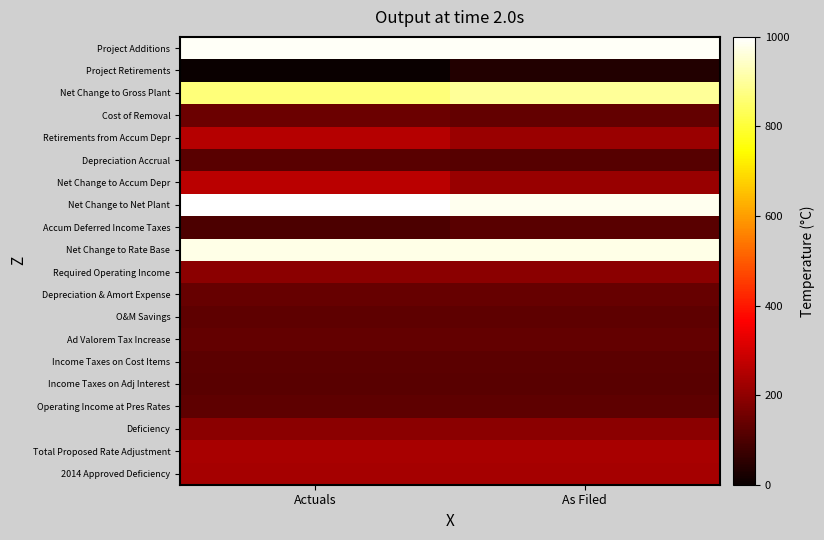

Which has a higher value, As Filed or Actuals?

Actuals